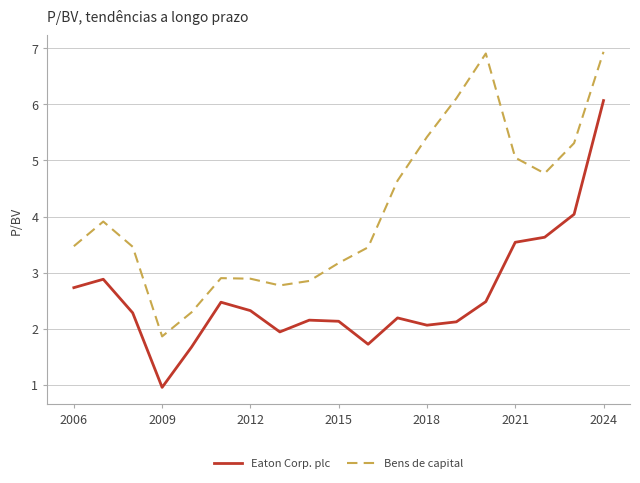

True or false: Bens de capital and Eaton Corp. plc intersect in this chart.

False